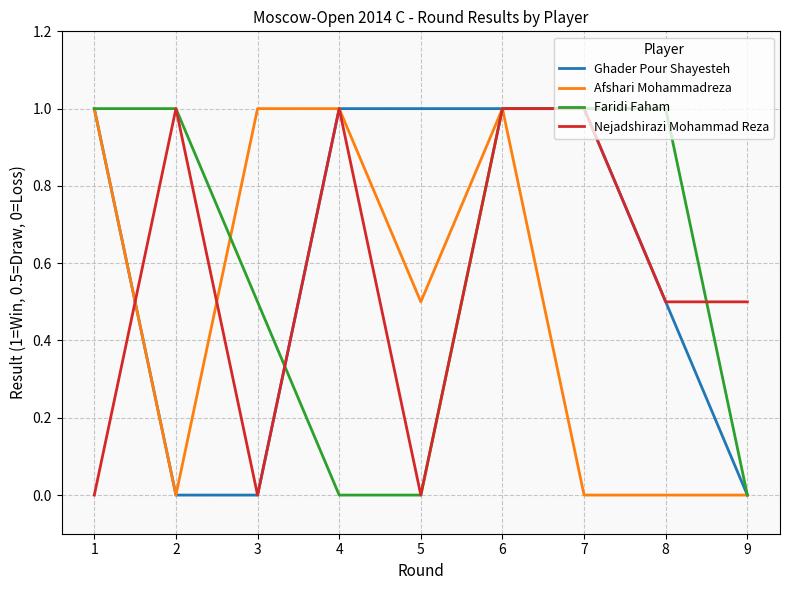

The Afshari Mohammadreza series shows 0.8 at 5. True or false?

False